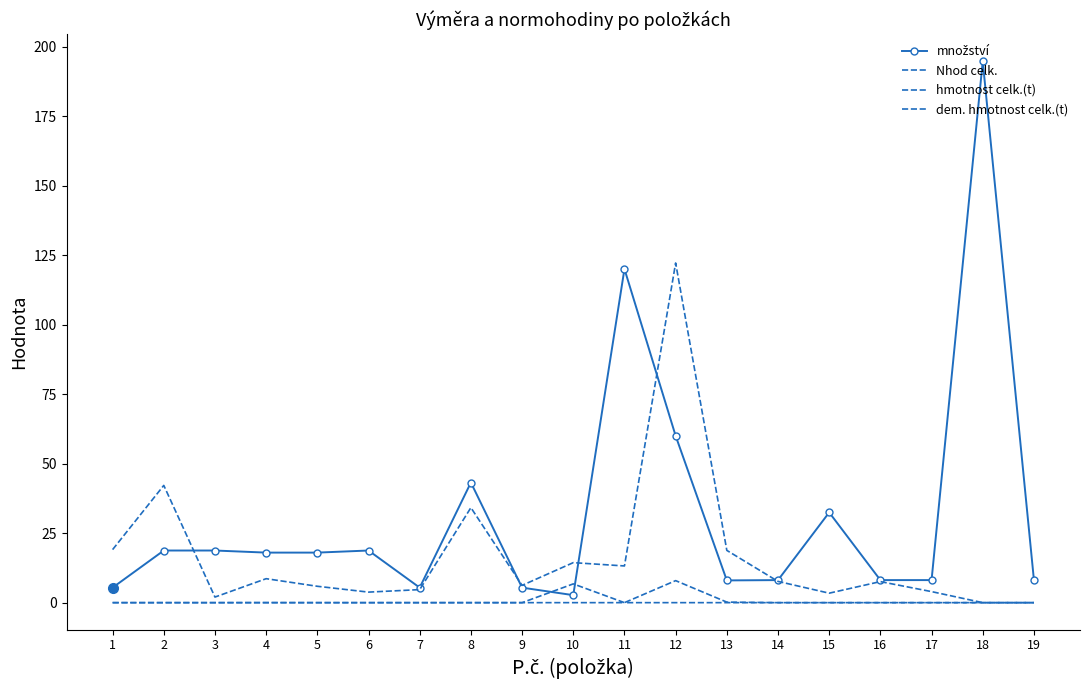

What is the difference between the maximum and second lowest values in the dem. hmotnost celk.(t) series?

7.9